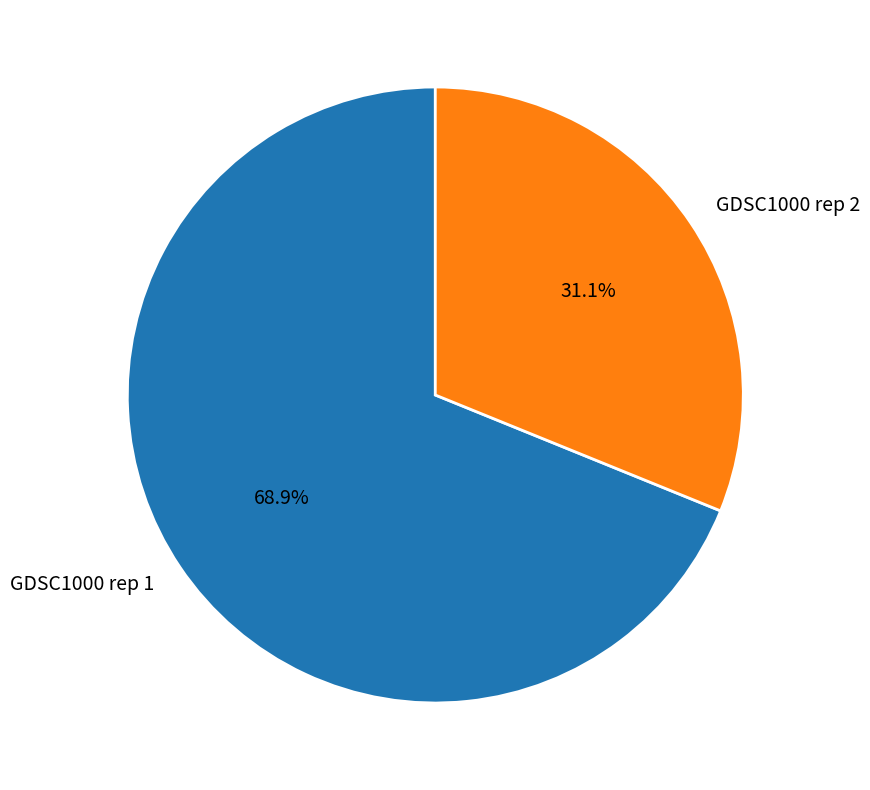

To the nearest percent, what is the difference between the largest and smallest slice percentages?

38%